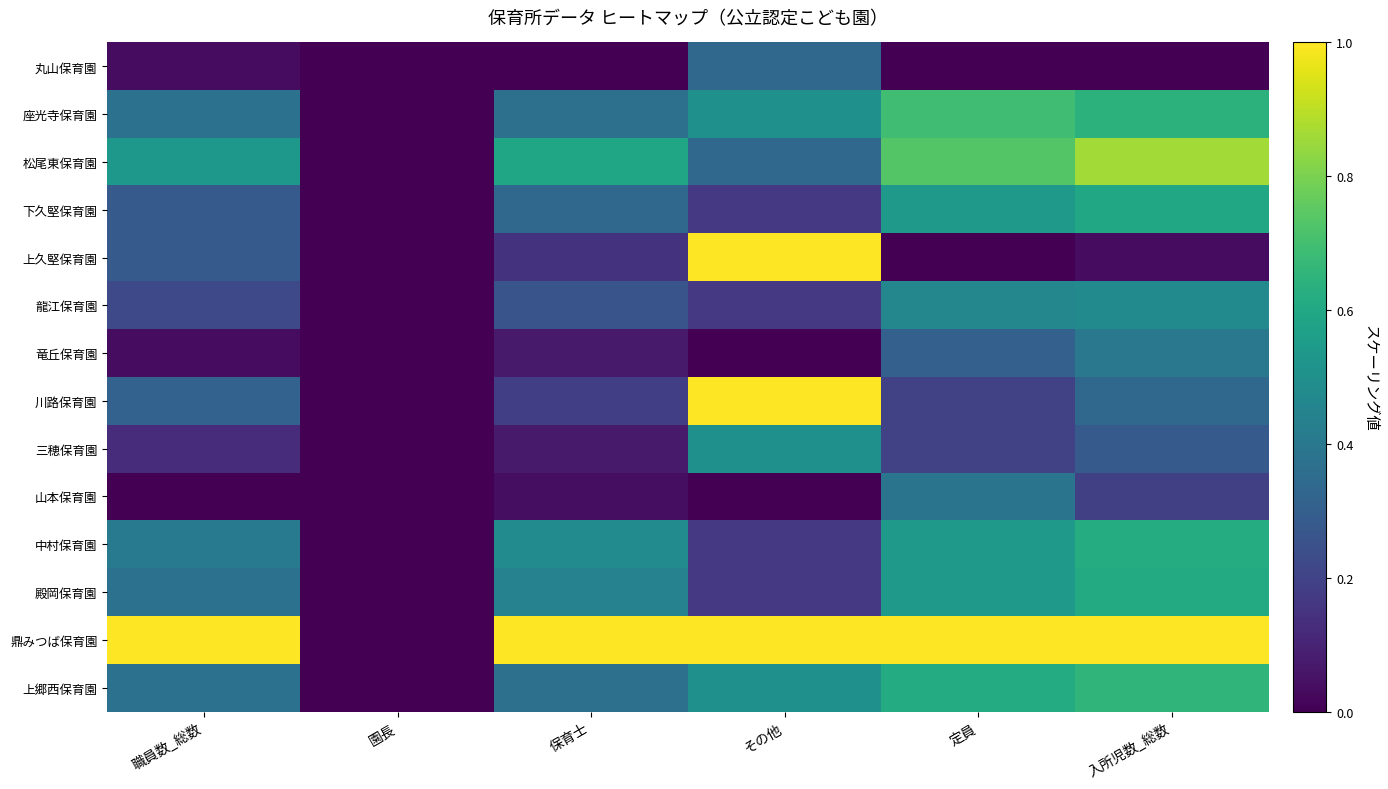

At which category is the sum across all series the highest?

入所児数_総数